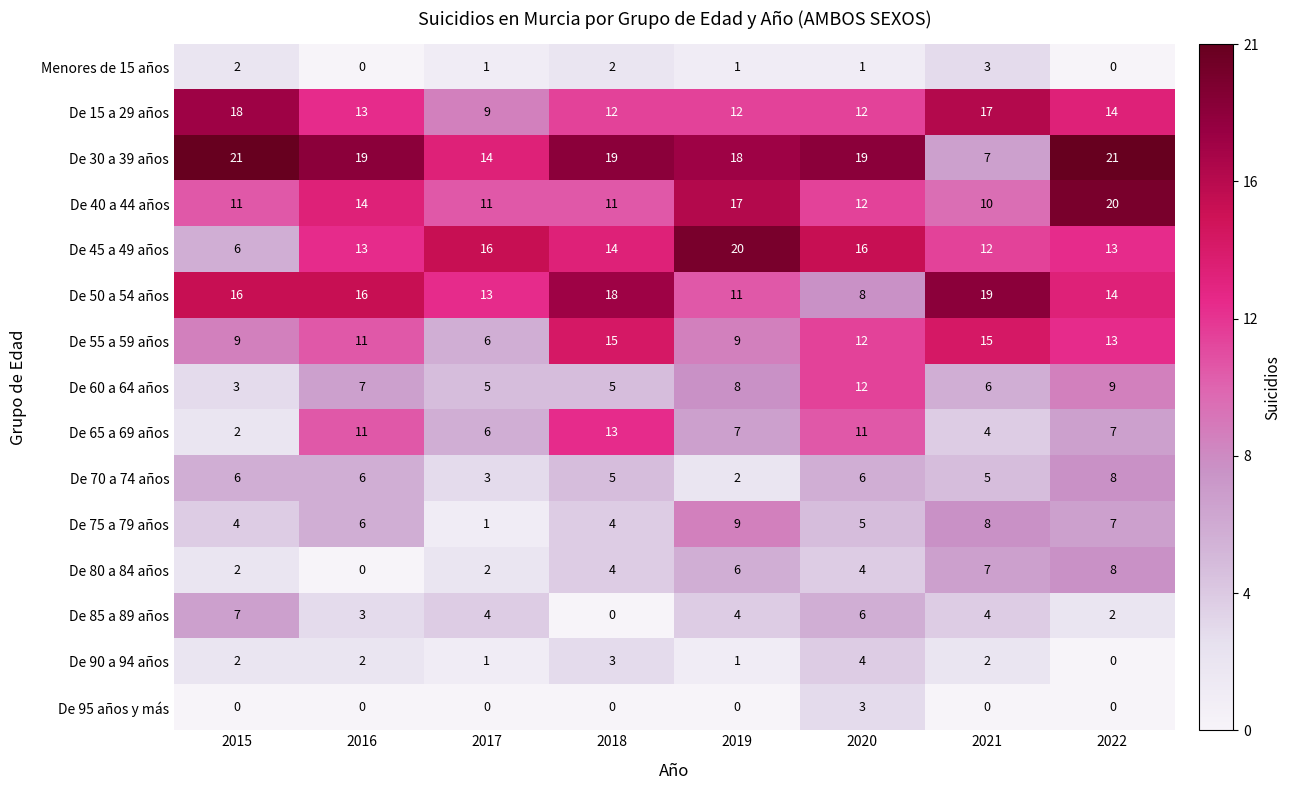

The De 95 años y más series shows 1 at 2022. True or false?

False